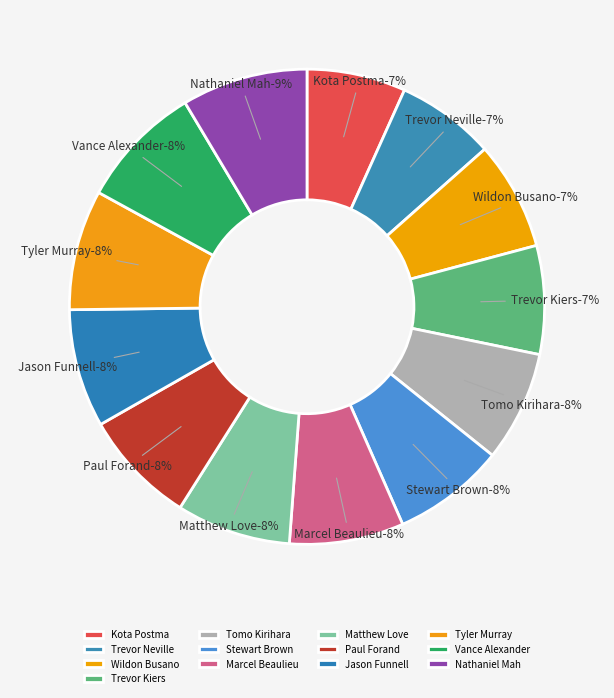

Count the number of slices in the pie.

13